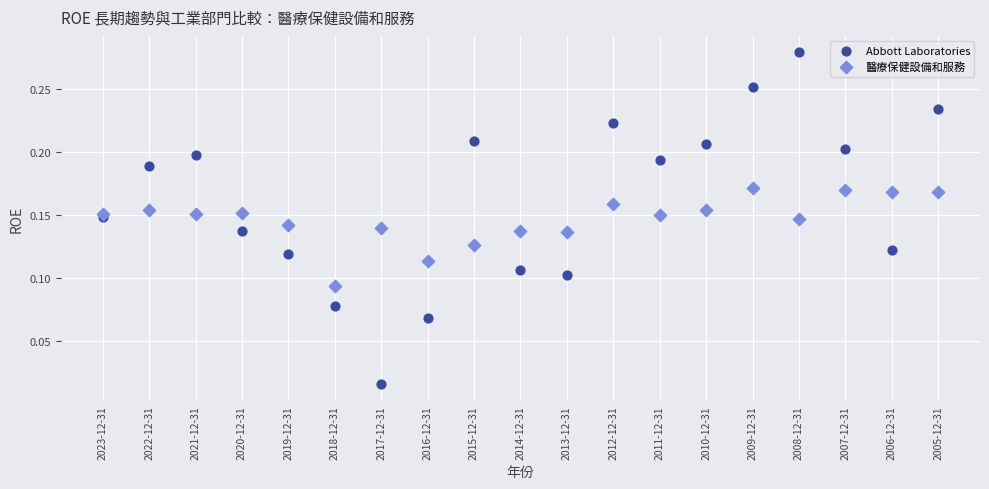

Which series has the largest Y range (max minus min)?

Abbott Laboratories